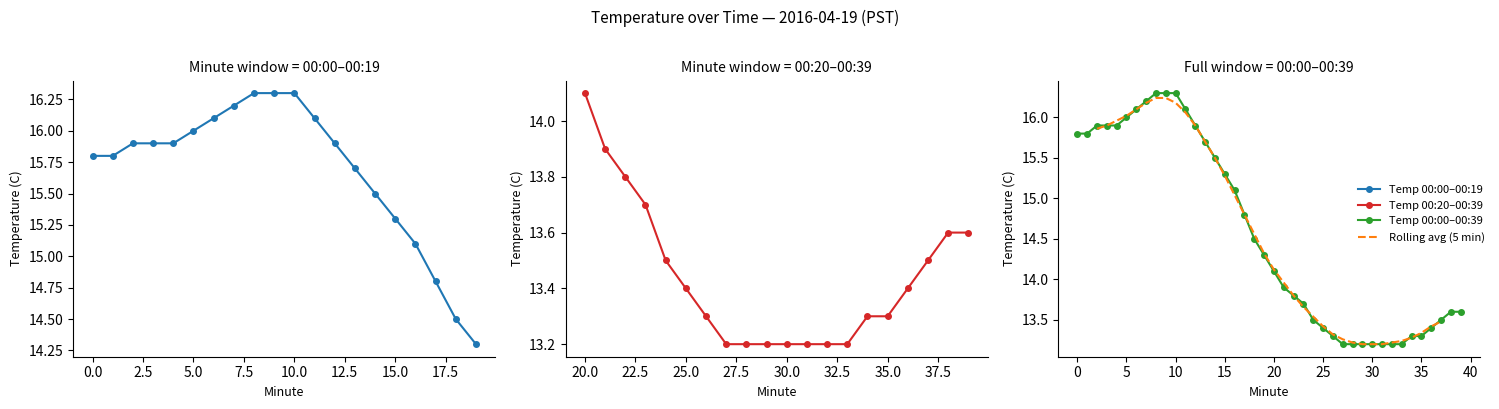

True or false: Hour 0 (00:20-00:39) and Hour 0 (00:00-00:19) intersect in this chart.

False